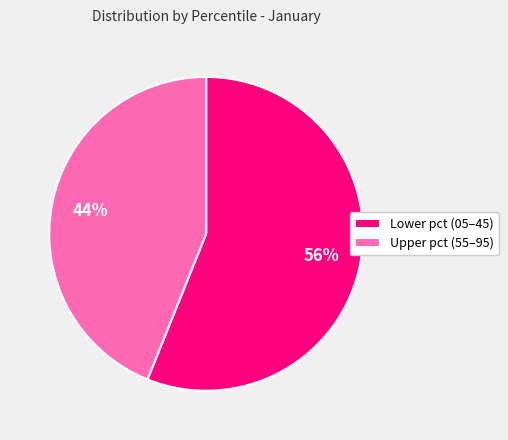

Approximately how many times larger is the value at Upper pct (55–95) compared to Lower pct (05–45)?

0.8